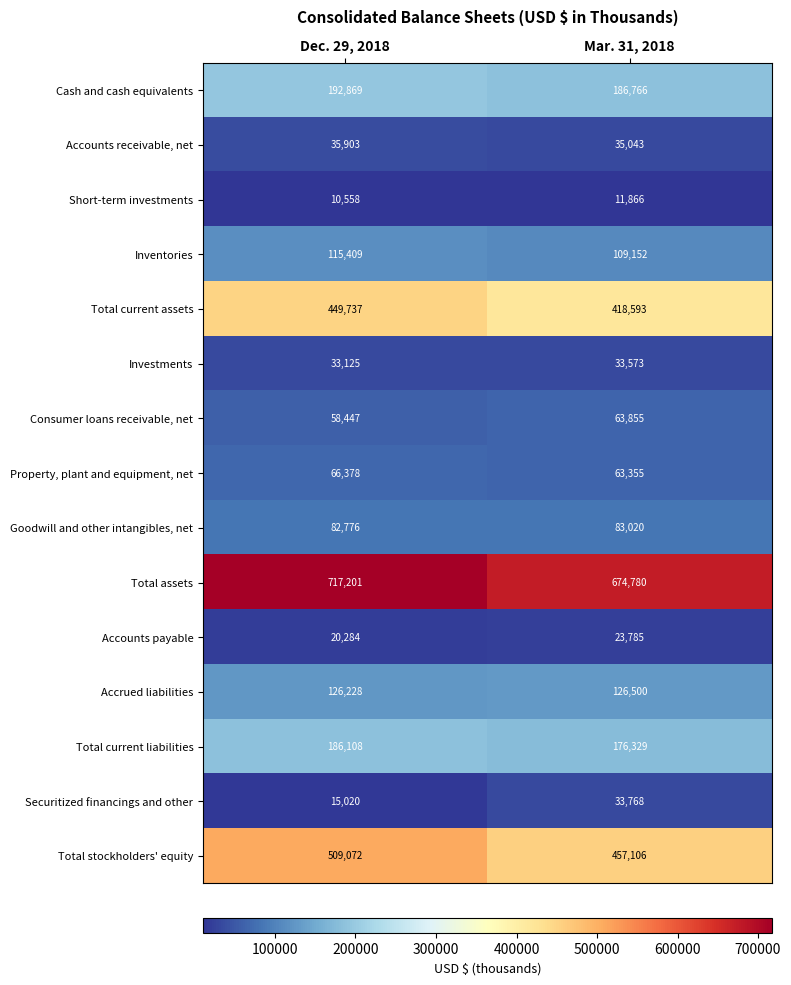

What value does the Securitized financings and other series have at Mar. 31, 2018, to the nearest 10?

33770